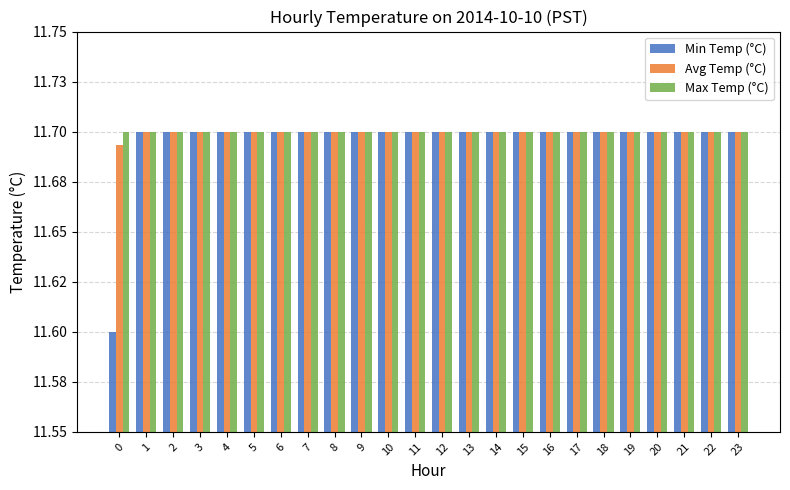

Which series has the widest spread of values?

Min Temp (°C)